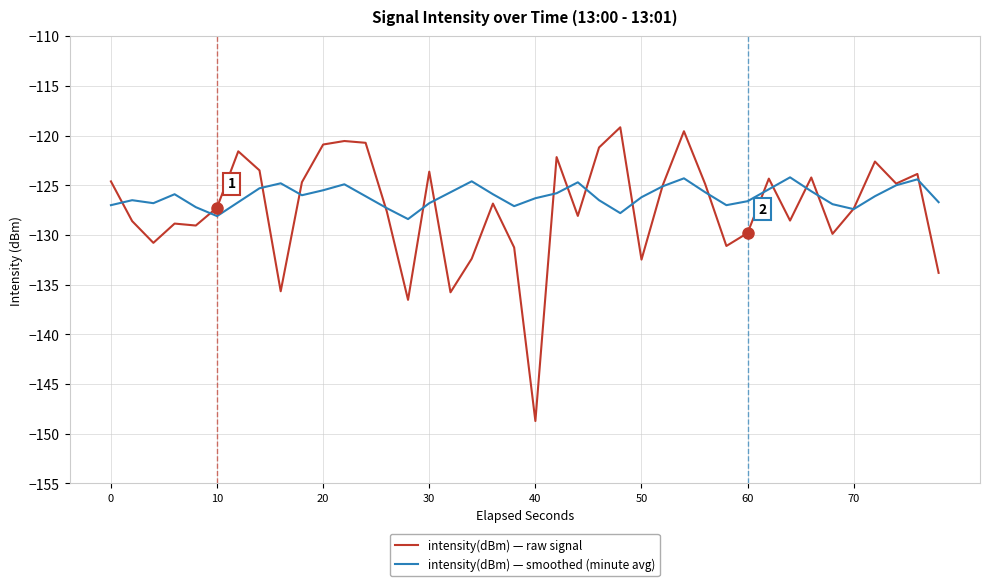

What is the maximum value shown in the chart?

-119.2